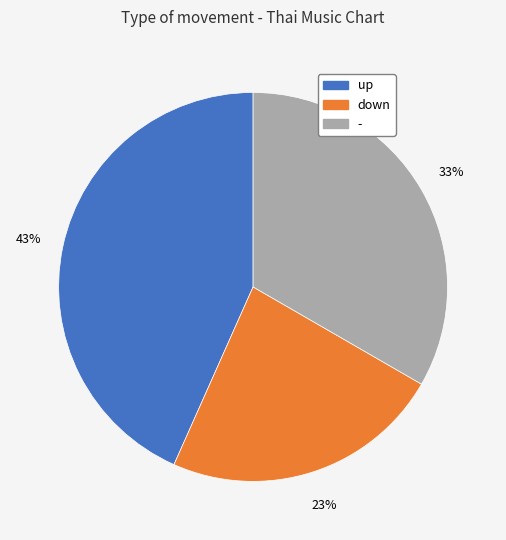

Rank the categories by value from lowest to highest.

down, -, up